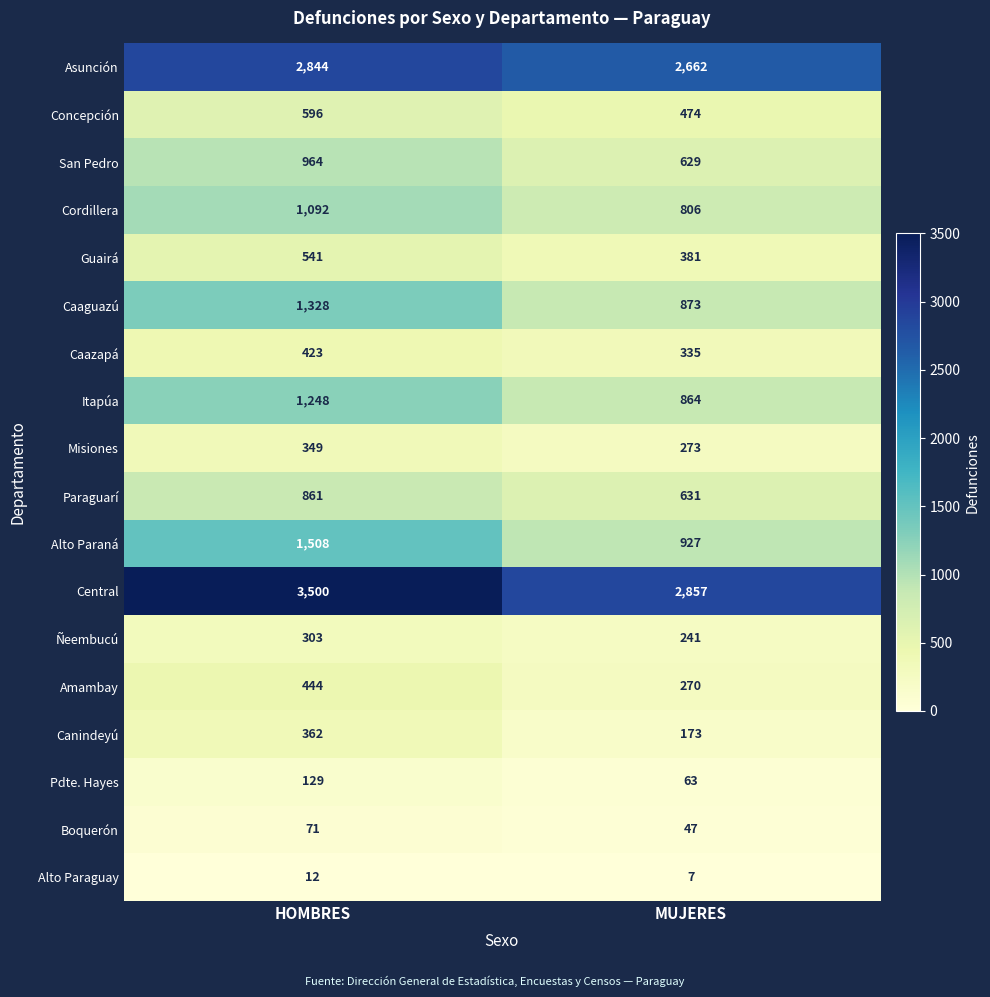

How many series are shown in this chart?

18